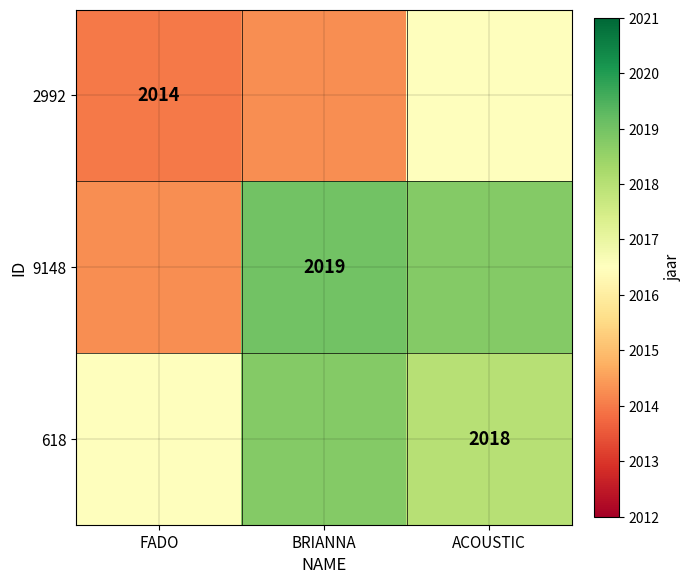

At how many categories does at least one series exceed 2014?

3